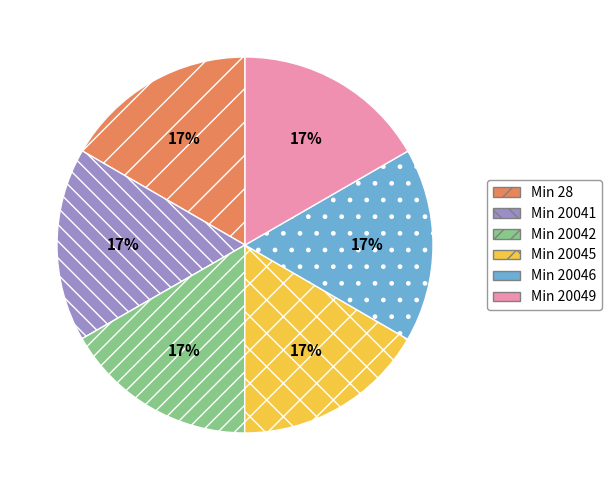

How many segments does this pie chart have?

6